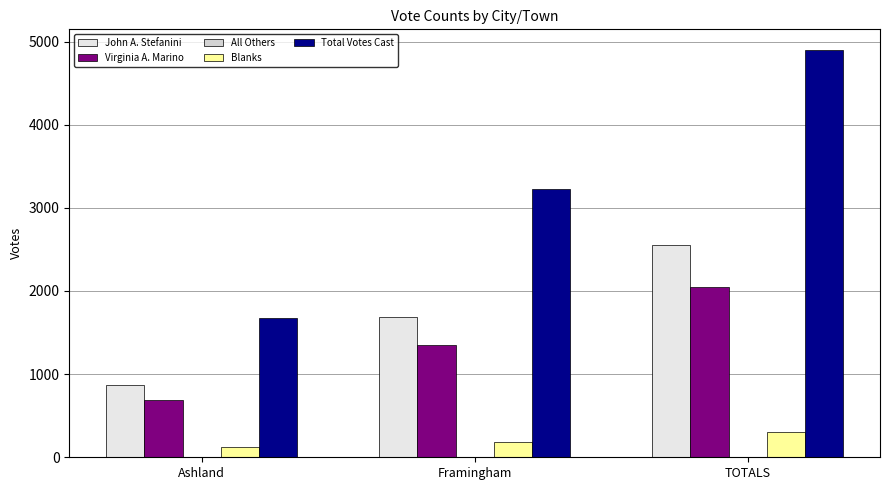

What is the label of the 2nd bar from the right?

Framingham